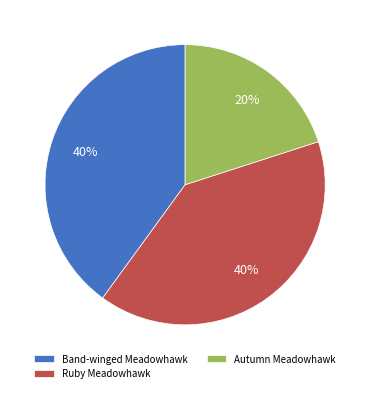

Is there any slice that represents more than half of the pie?

No